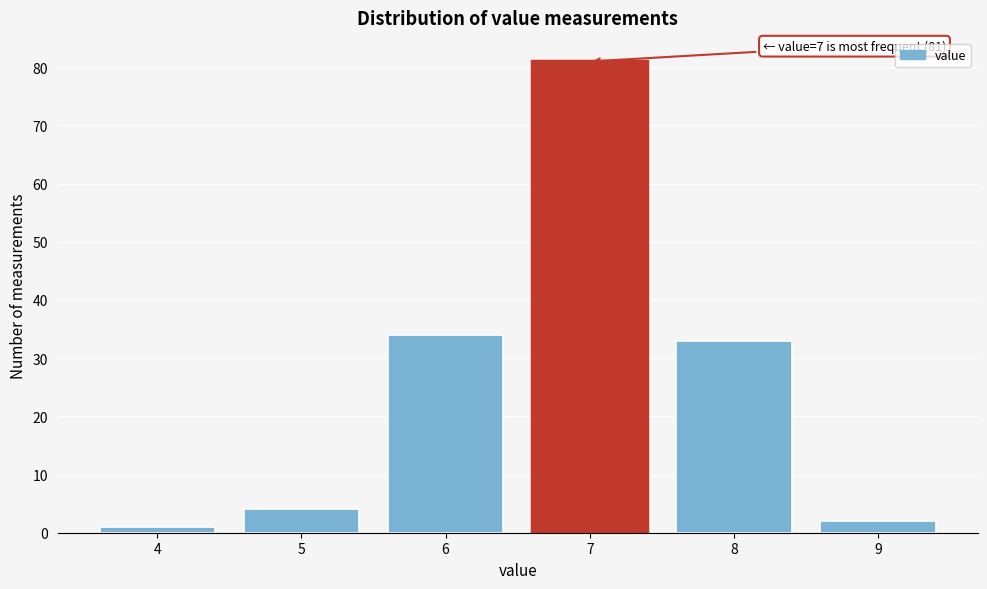

Over which range of the x-axis is the bar tallest?

6.5 to 7.5